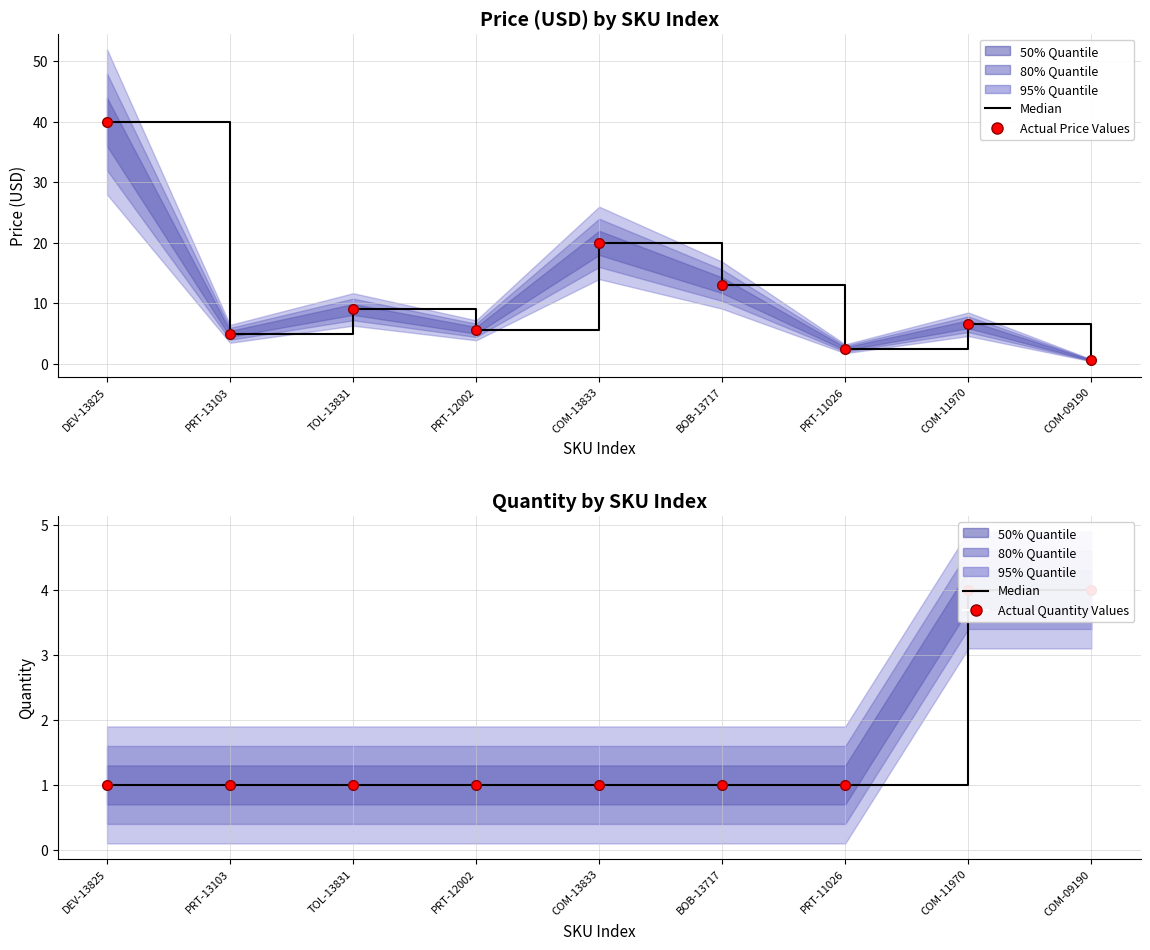

What is the lowest value of the Actual Price Values series?

0.6